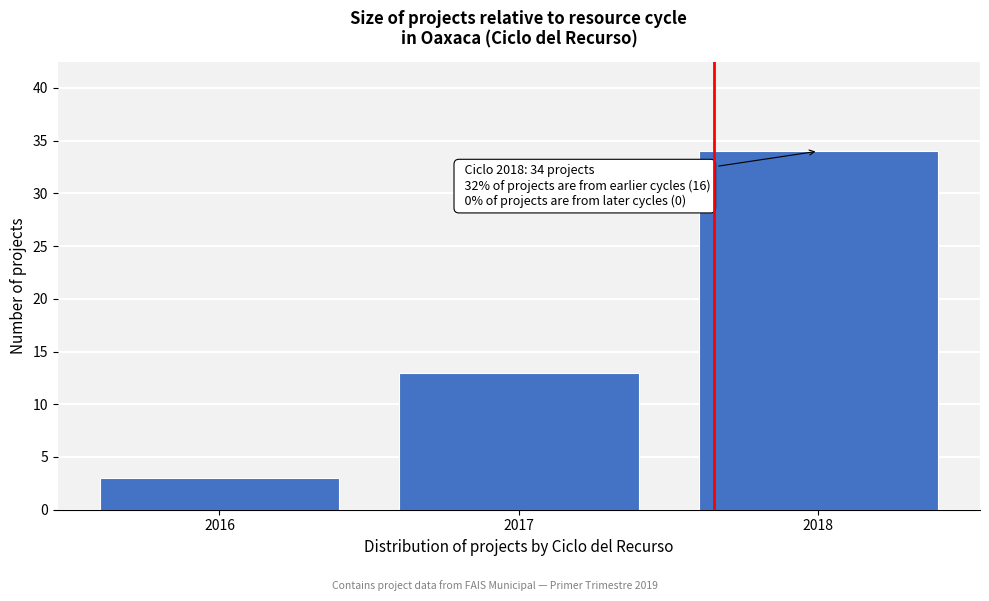

Reading left to right, what are all the values shown in this chart?

3	13	34